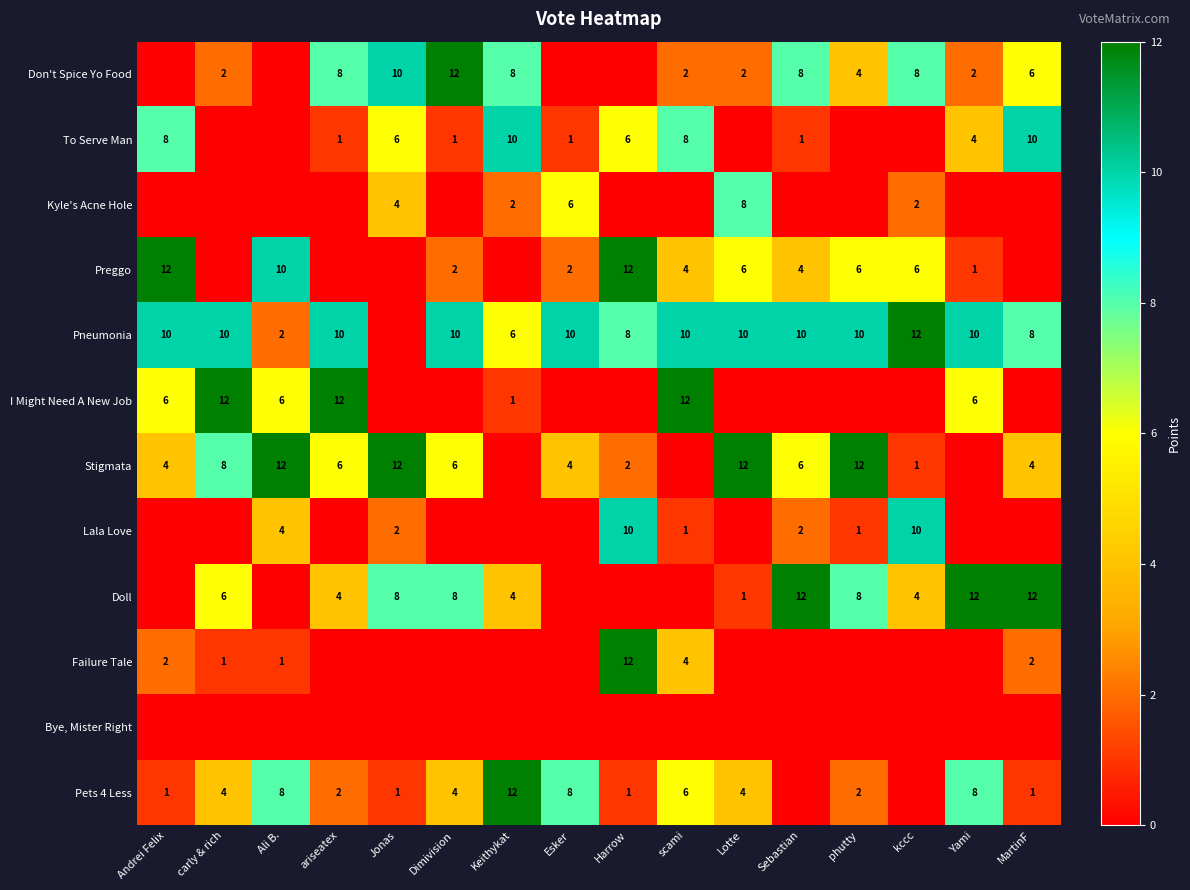

What is the sum of the Don't Spice Yo Food values at kccc and phutty?

12